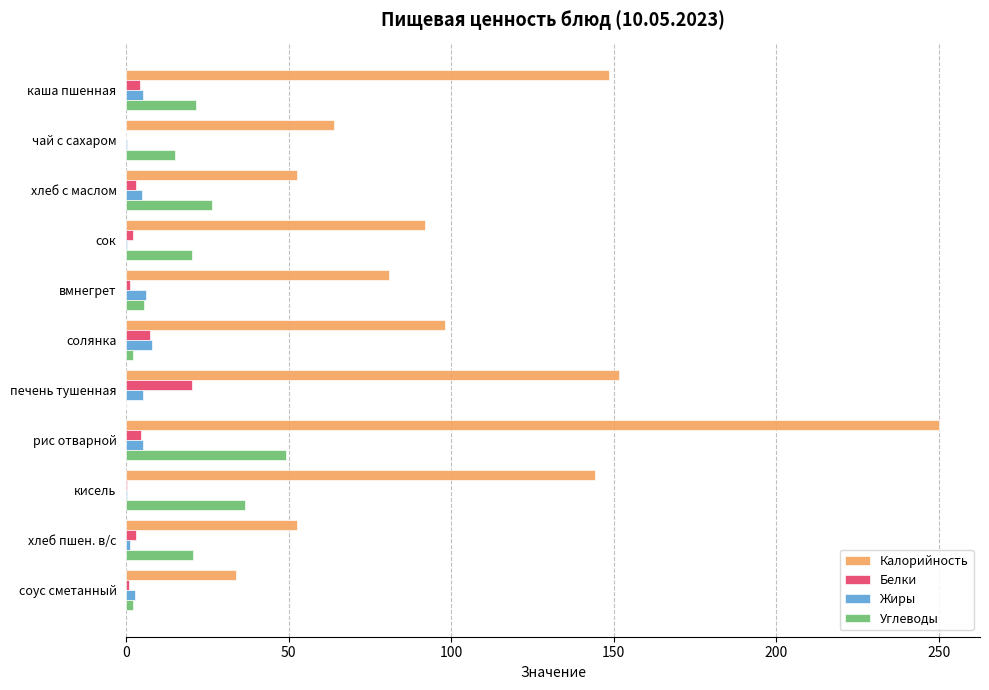

Which series has the largest total across all categories?

Калорийность